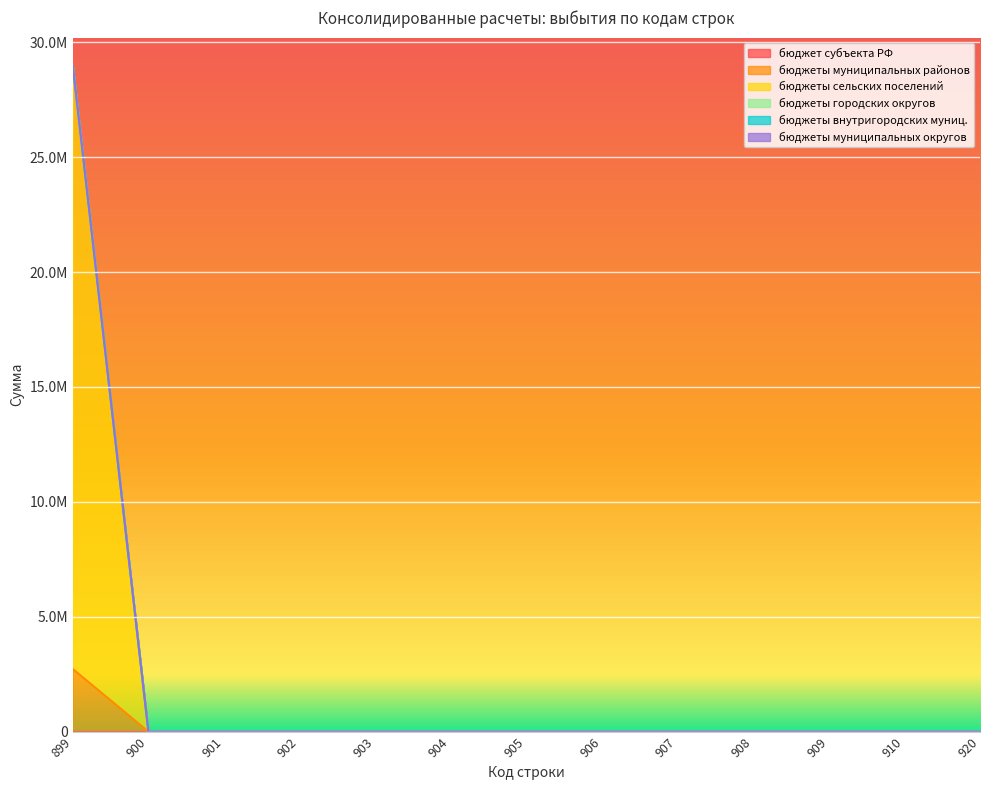

At how many categories does at least one series exceed 8540803?

1